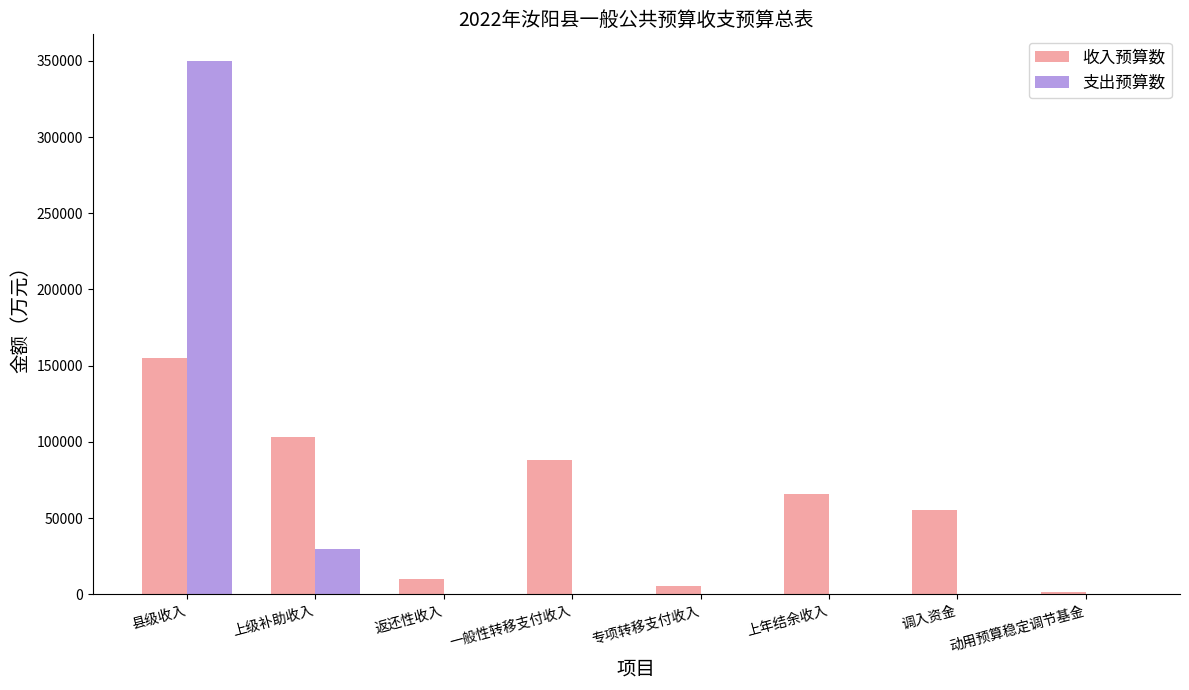

How many groups of bars are there?

8